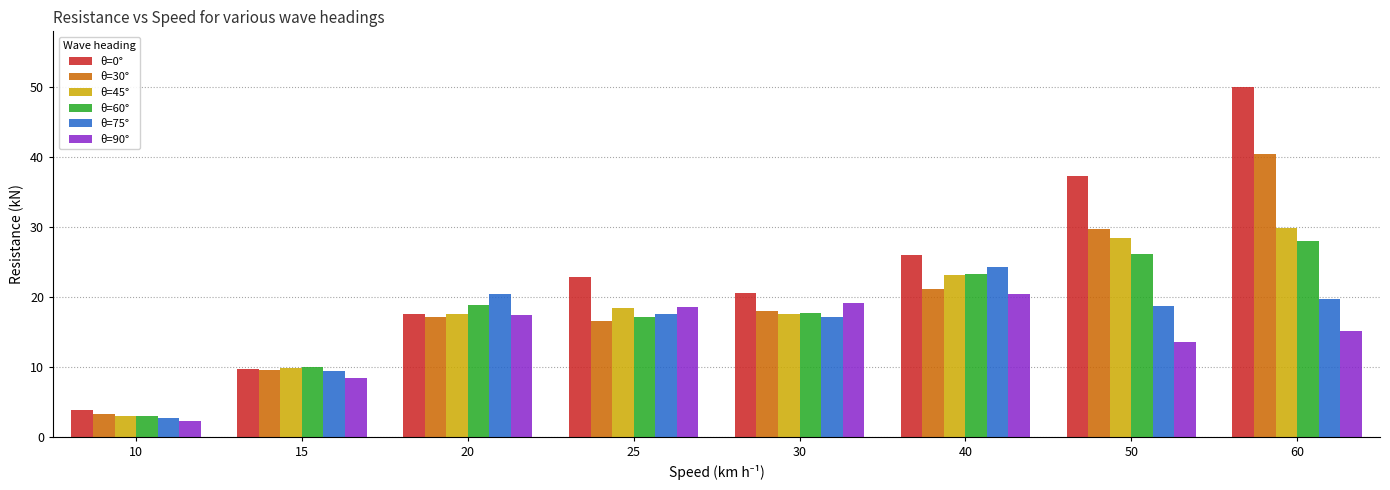

Rank the categories by θ=0° value from highest to lowest.

60, 50, 40, 25, 30, 20, 15, 10